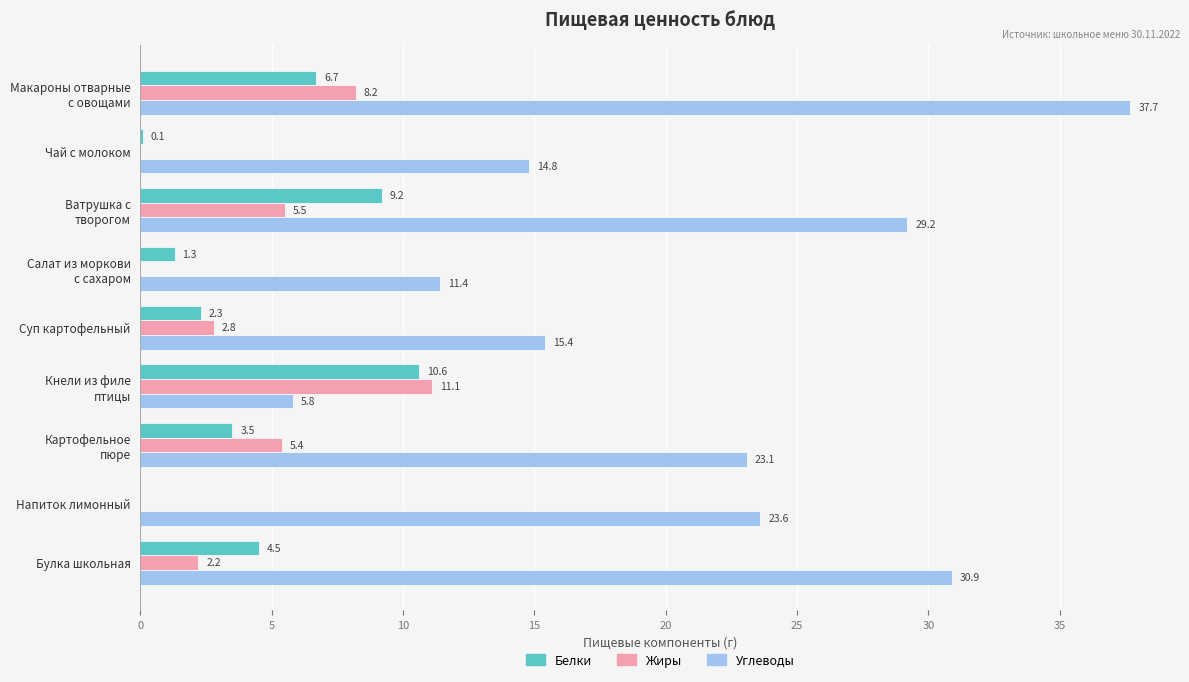

At which label is Углеводы closest to 21?

Картофельное
пюре